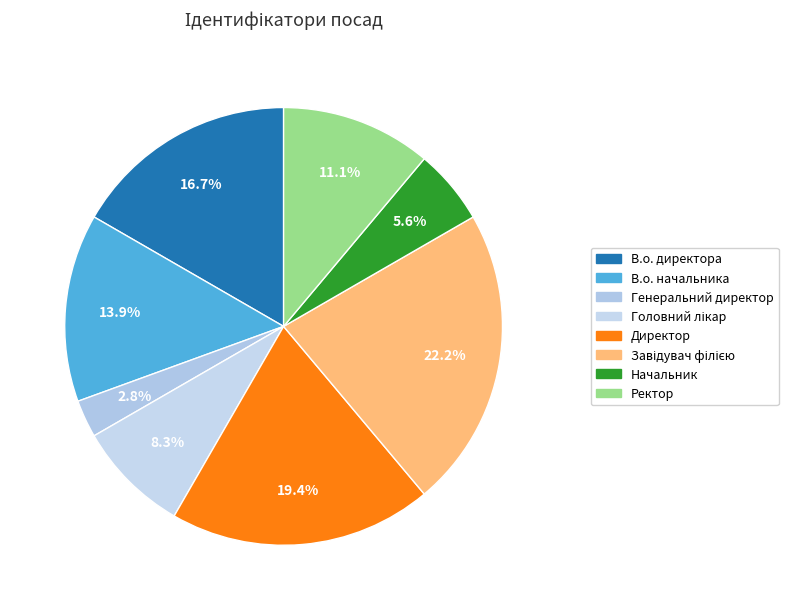

What is the largest slice in the pie chart?

Завідувач філією